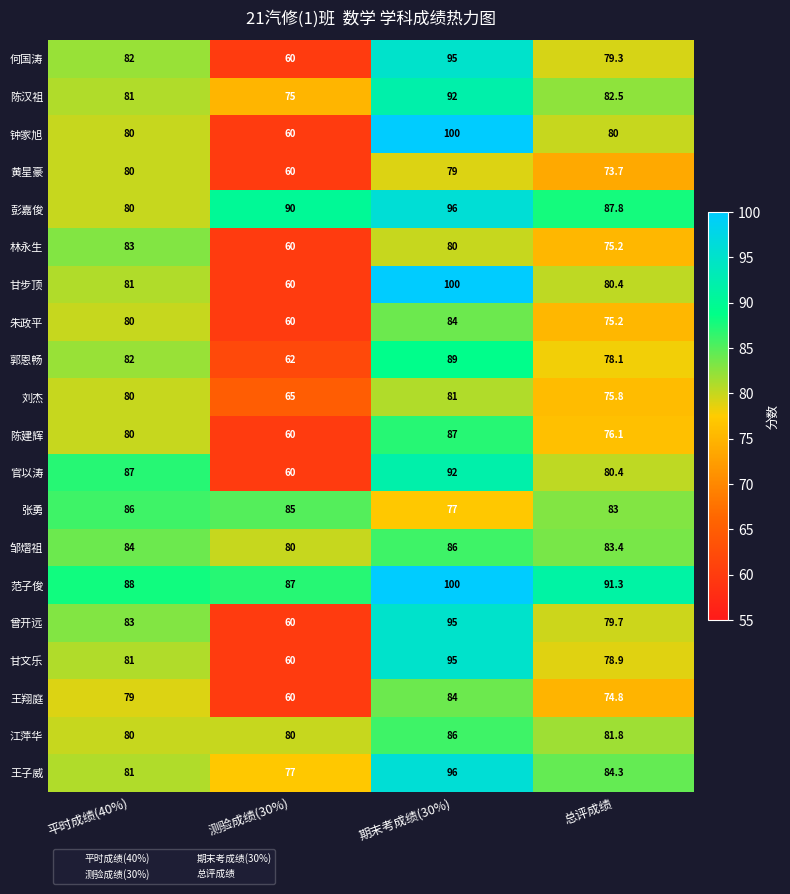

What are all the series names shown in the legend?

平时成绩(40%), 测验成绩(30%), 期末考成绩(30%), 总评成绩